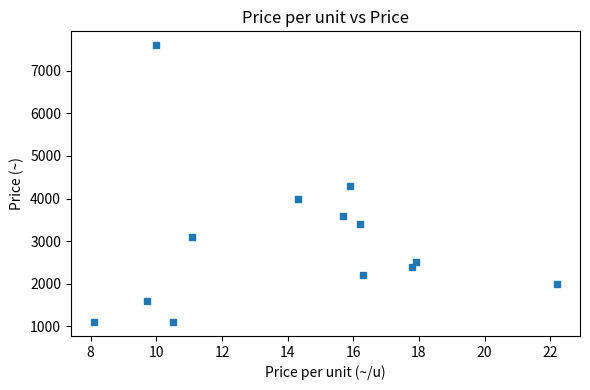

What is the range of Y values (max minus min)?

6500